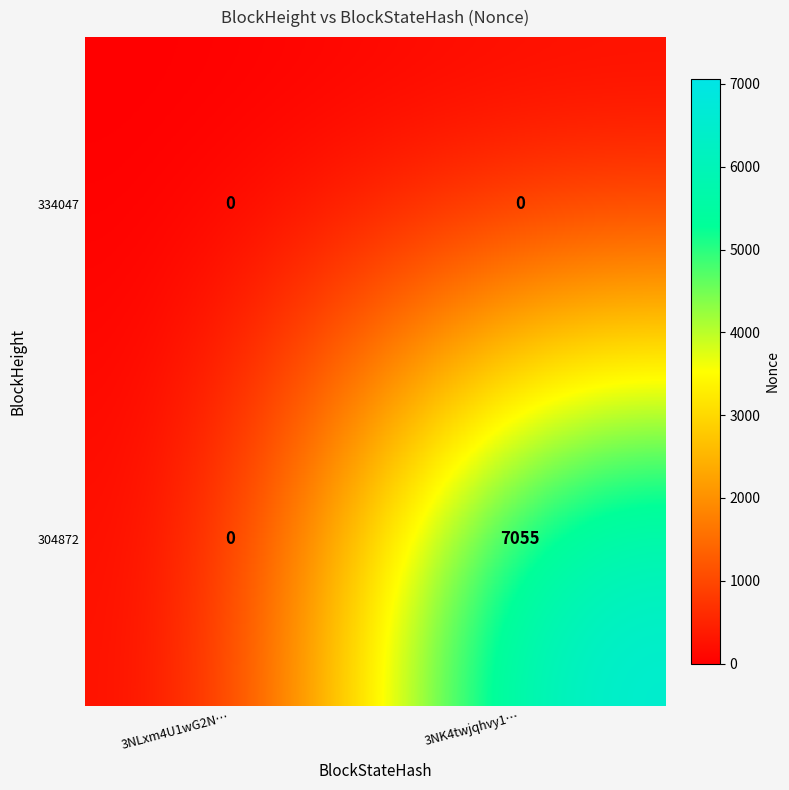

Count the number of categories in the chart.

2